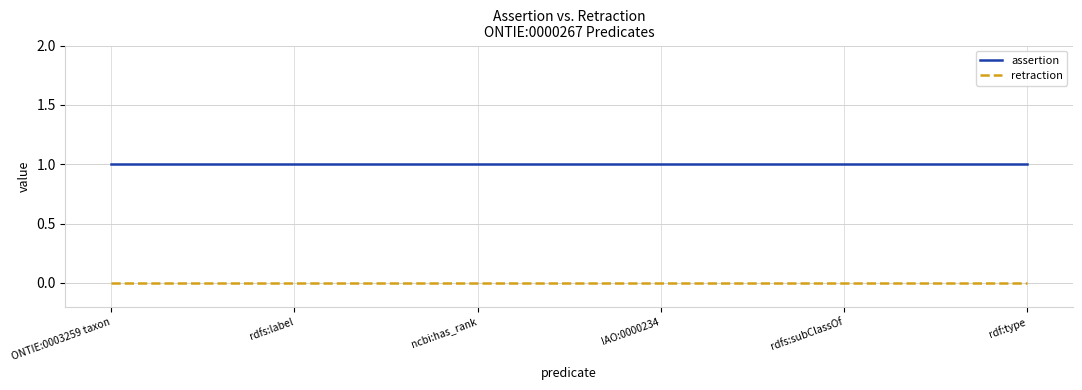

Rank the series by their maximum value, from lowest to highest.

retraction, assertion